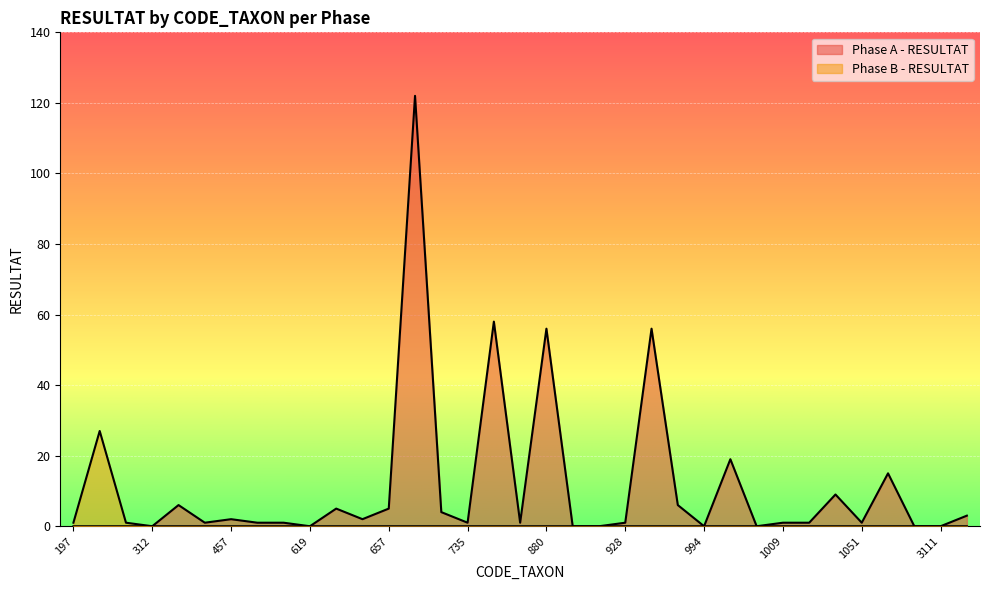

True or false: Phase B - RESULTAT has more than 0 interior local peaks.

True